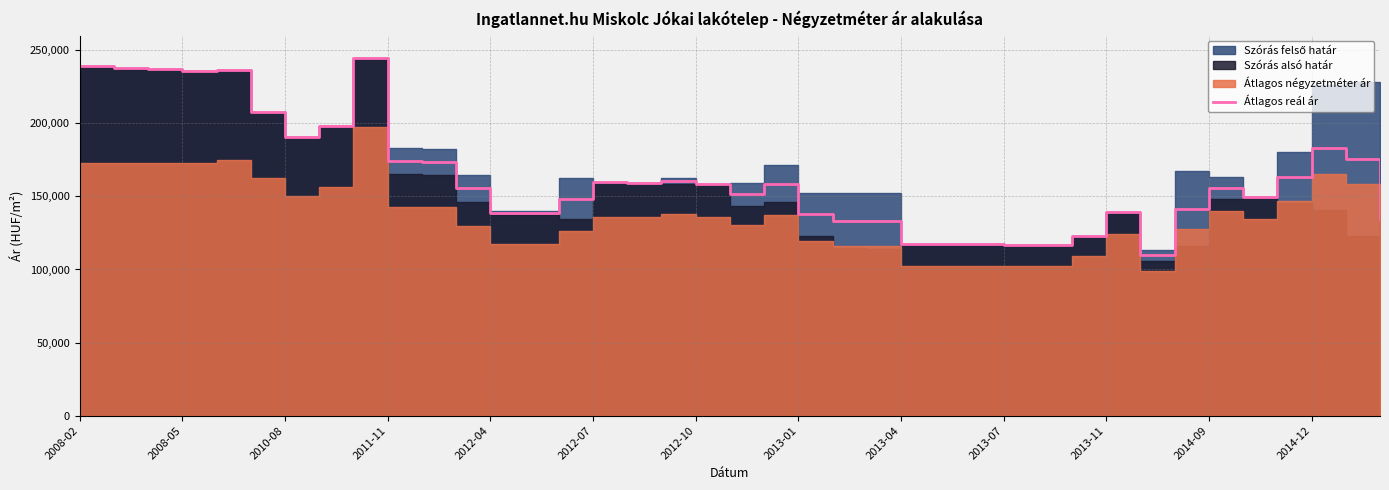

Reading left to right, list all the values displayed in this chart.

239038	237998	237113	236016	236796	207433	190707	198194	244480	174176	173506	155479	138532	138458	148469	159578	159282	160530	158444	151472	158703	137689	133423	133180	117529	117407	117225	117014	116683	122943	139636	109766	141553	155874	149642	163205	183211	175583	134278